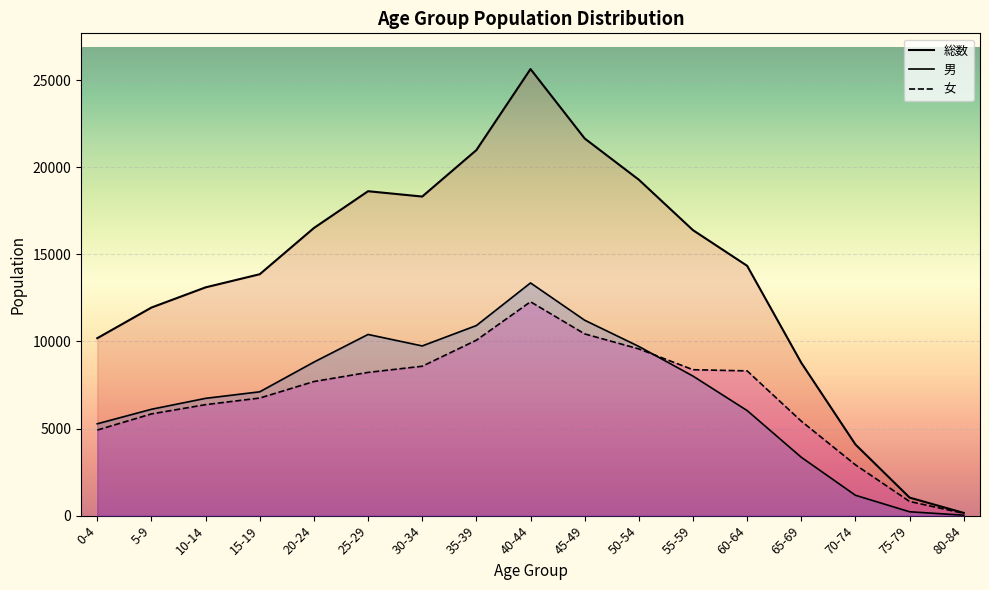

Where is 男 nearest to the value 6690?

10-14